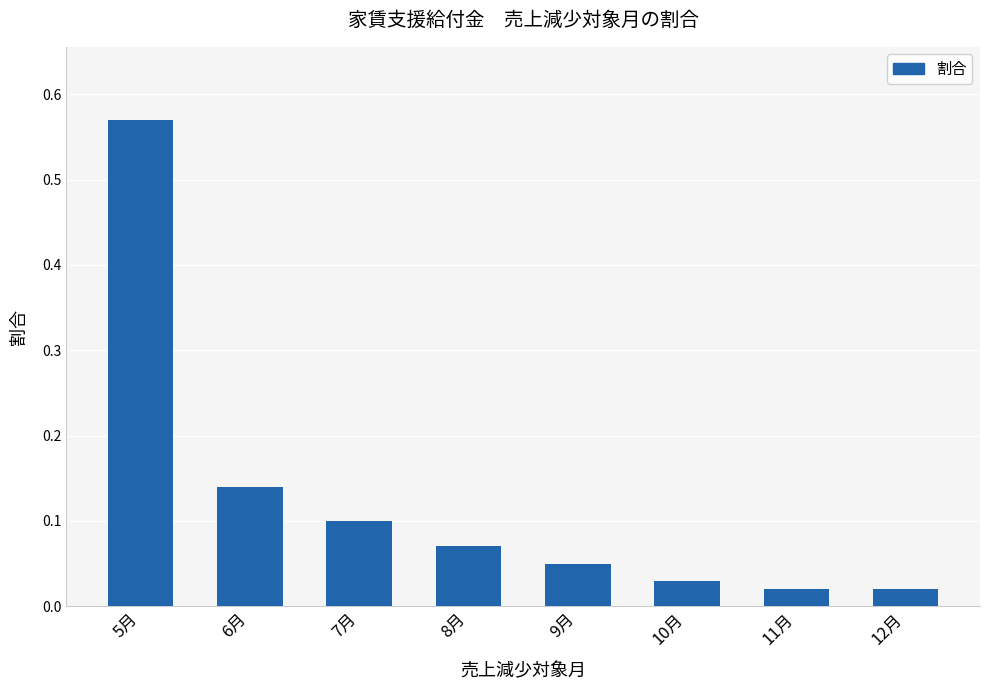

What is the change in value from 5月 to 9月?

-0.5